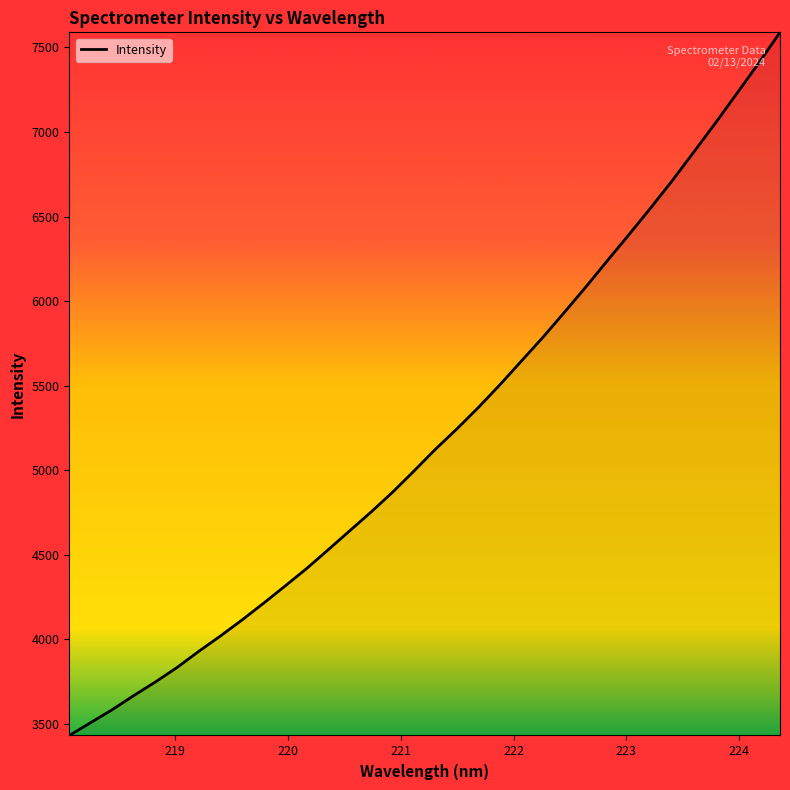

What is the difference between the maximum and minimum values?

4157.9